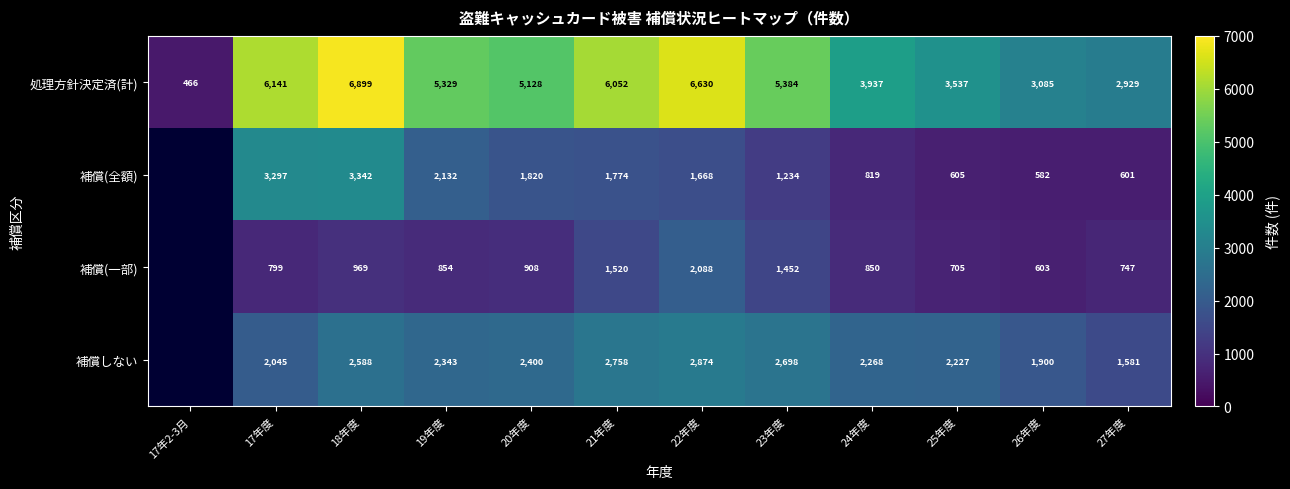

The 処理方針決定済(計) series shows 9202 at 19年度. True or false?

False